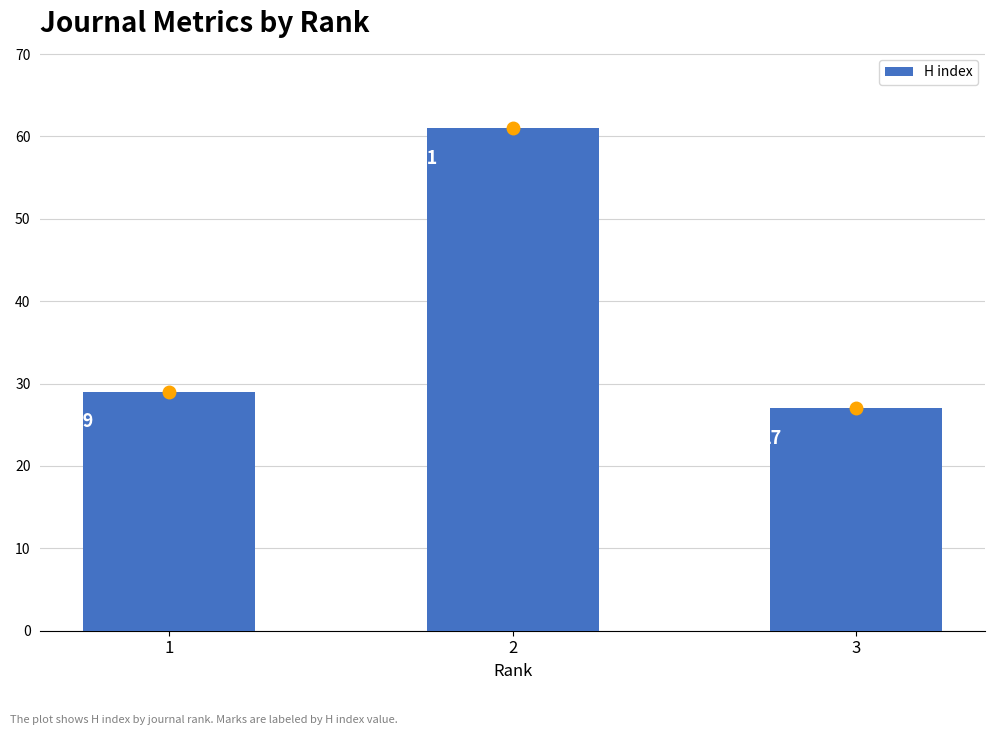

List the labels in order of value, largest first.

2, 1, 3